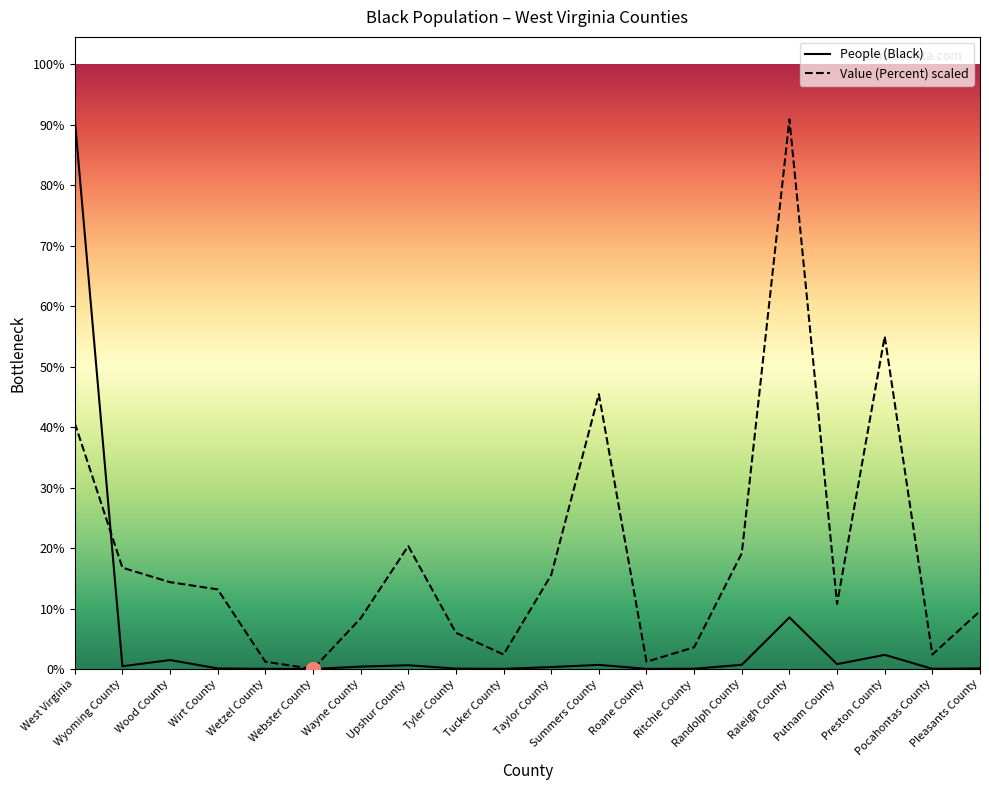

Which series changed the most between Wyoming County and Wirt County?

Value (Percent) scaled